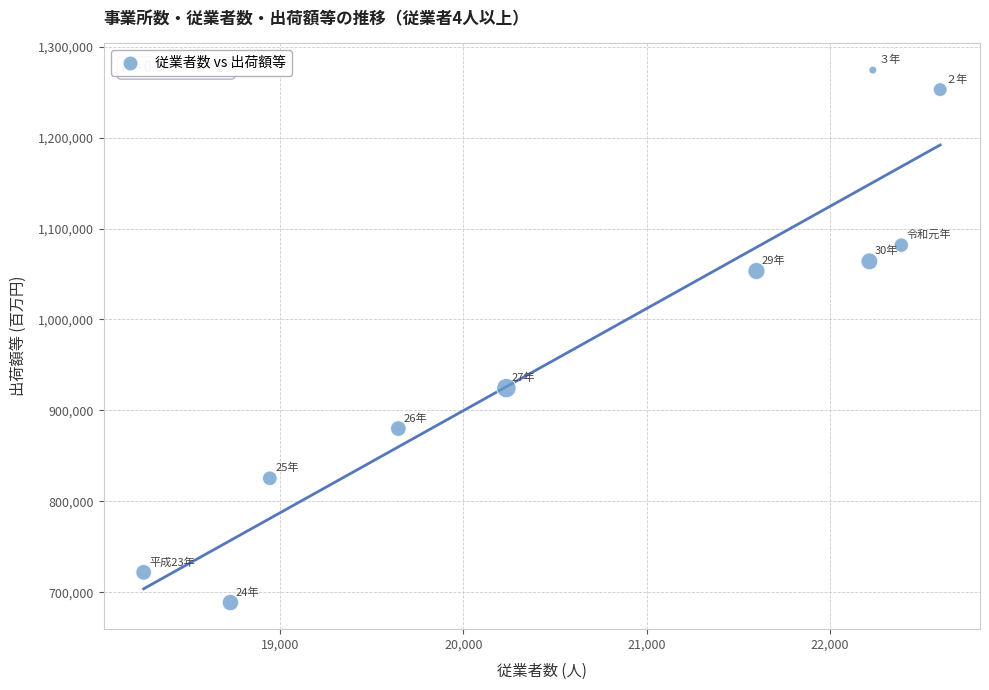

What is the range of Y values (max minus min)?

585582